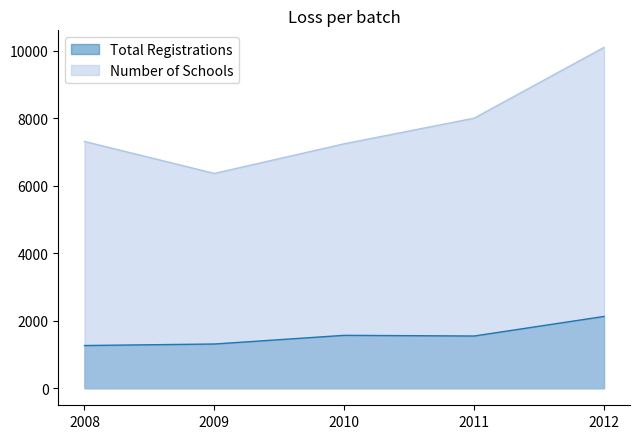

True or false: Number of Schools has more than 2 interior local peaks.

False